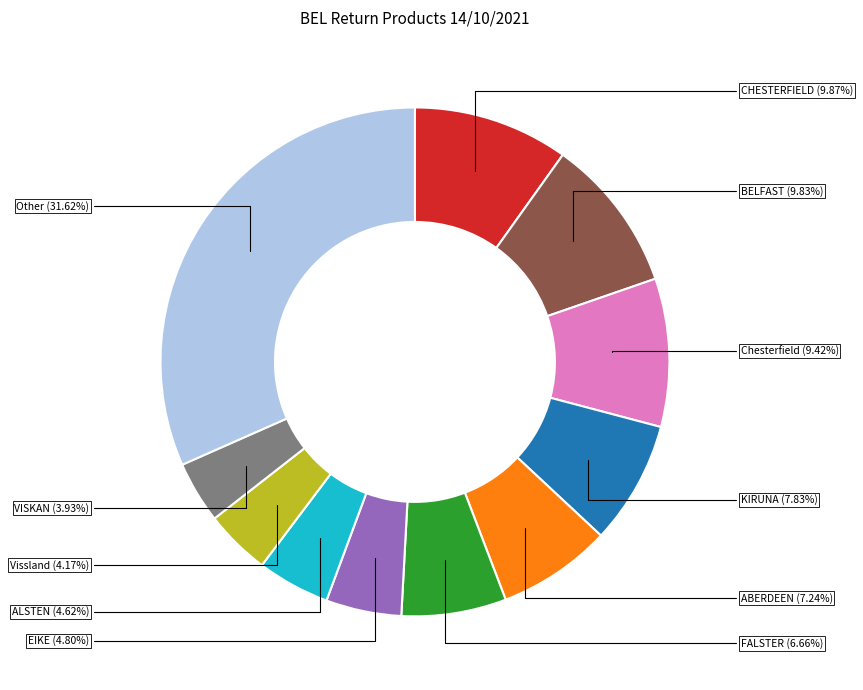

Is there a majority slice in this chart?

No